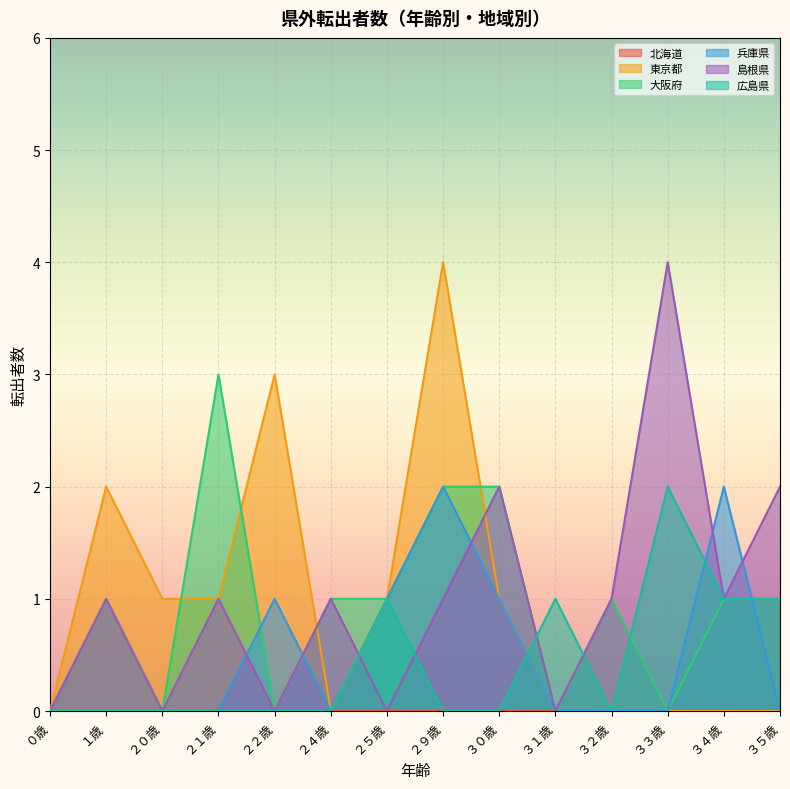

Is the value of 大阪府 at １歳 greater than the value of 島根県 at ２４歳?

No